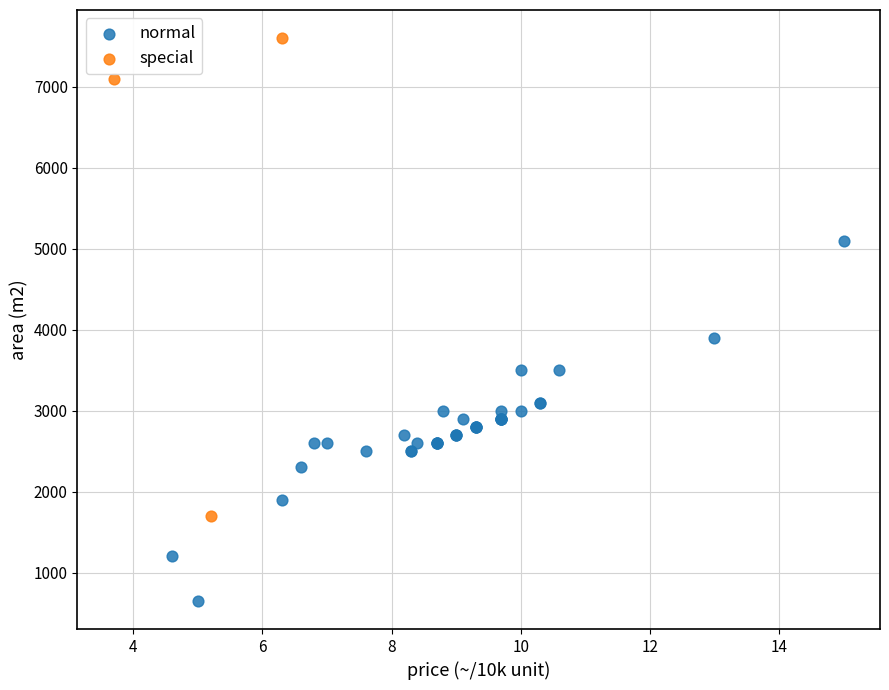

Which series contains the highest Y value?

special